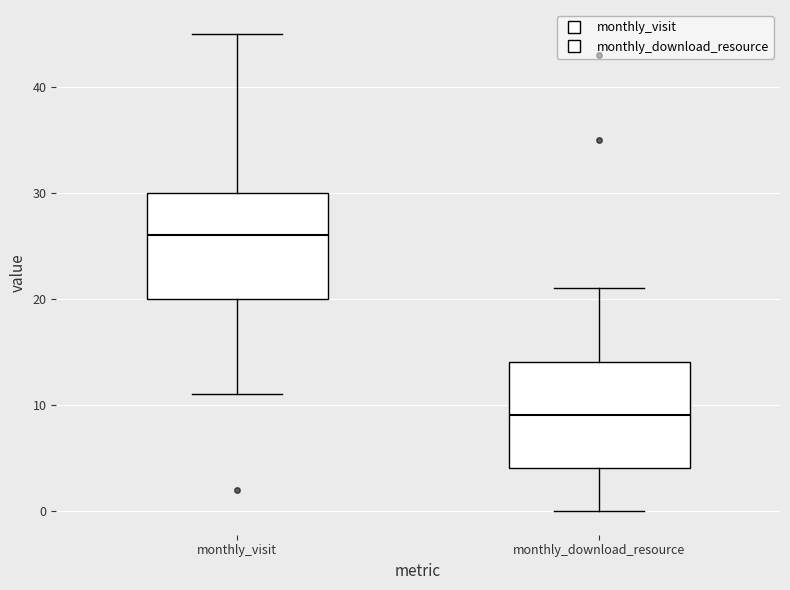

Reading left to right, transcribe this box plot: for each box, give where its median line is, the range the box spans, and where its two whiskers end, as read against the y-axis. The values are not printed on the chart, so give them approximately, as read against the axis.

monthly_visit: median 26, box 20 to 30, whiskers 11 to 45
monthly_download_resource: median 9, box 4 to 14, whiskers 0 to 21